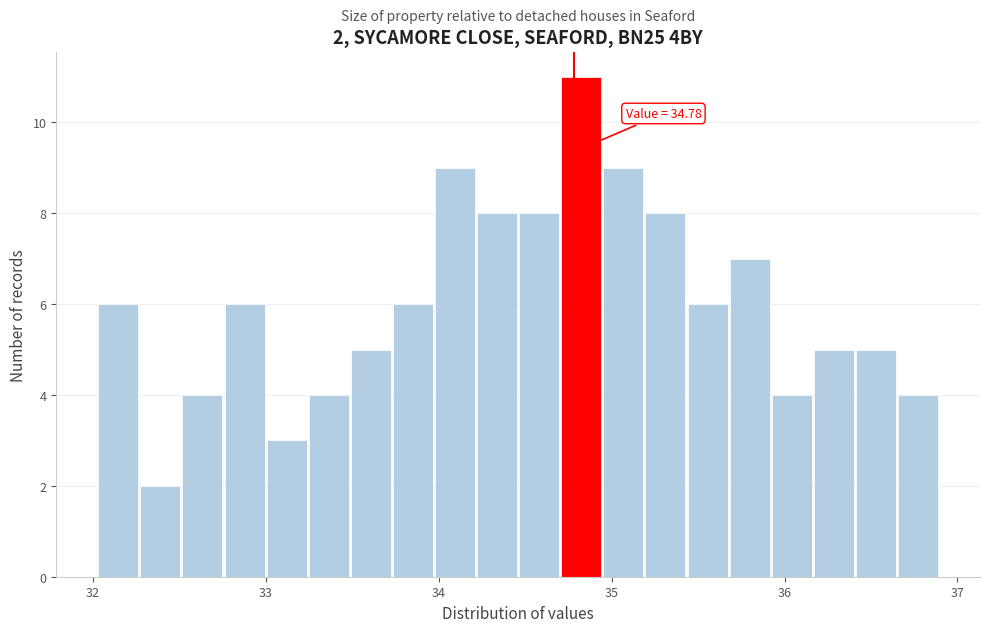

Read against the x-axis, roughly where is the centre of the tallest bar?

34.8